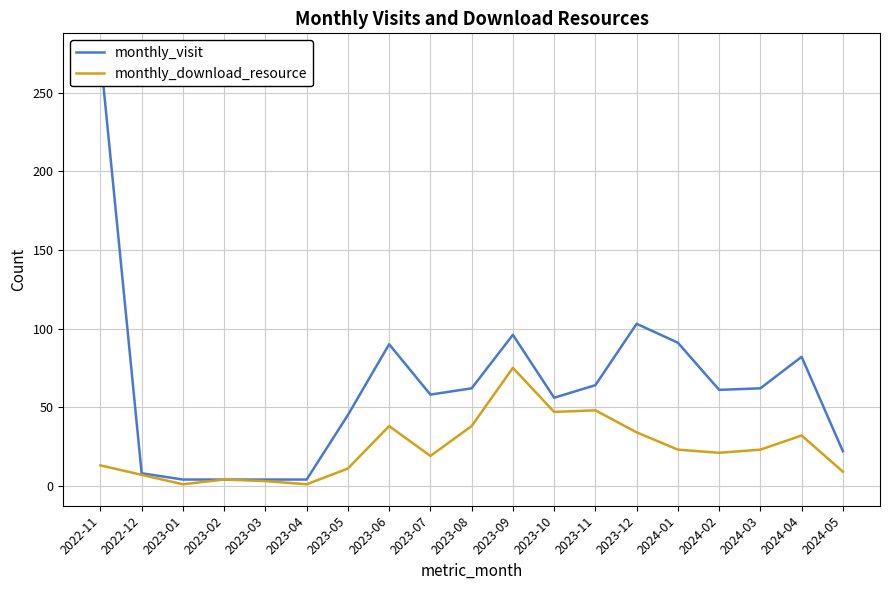

True or false: monthly_download_resource and monthly_visit intersect in this chart.

False